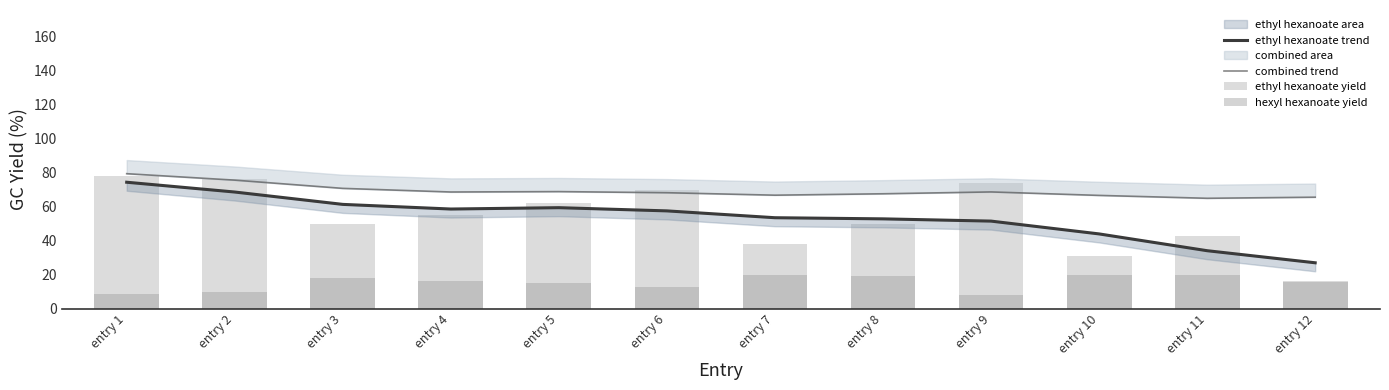

Reading right to left, transcribe all the data shown in this chart.

ethyl hexanoate trend: 27.1	34.2	44.0	51.5	52.9	53.5	57.5	59.4	58.6	61.4	68.6	74.4
combined trend: 65.6	64.9	66.6	68.7	67.6	66.8	68.2	68.9	68.6	70.8	75.6	79.4
ethyl hexanoate yield: 16.4	42.6	30.8	73.9	49.7	38.3	70.0	62.2	55.1	49.8	76.3	78.1
hexyl hexanoate yield: 15.5	19.8	20.1	8.2	19.1	19.7	13.0	15.2	16.5	18.2	9.9	9.0